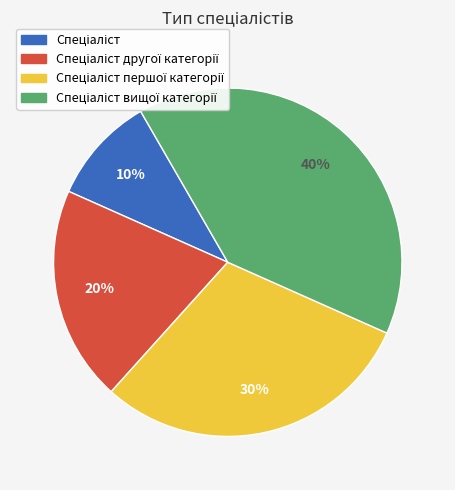

Is there any slice that represents more than half of the pie?

No